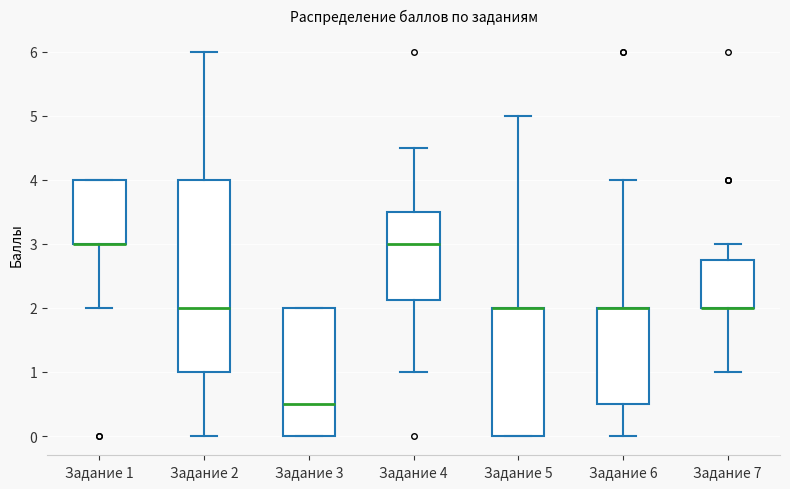

Where does the lower whisker of the box for Задание 1 end on the y-axis? The values are not printed on the chart, so give them approximately, as read against the axis.

2.0